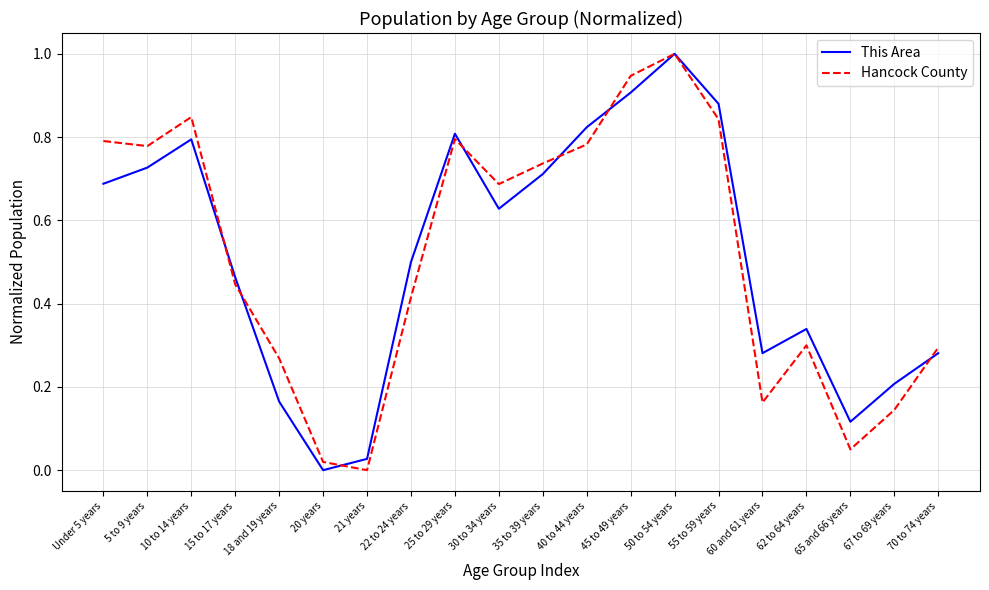

What is the sum of all Hancock County values?

10.3